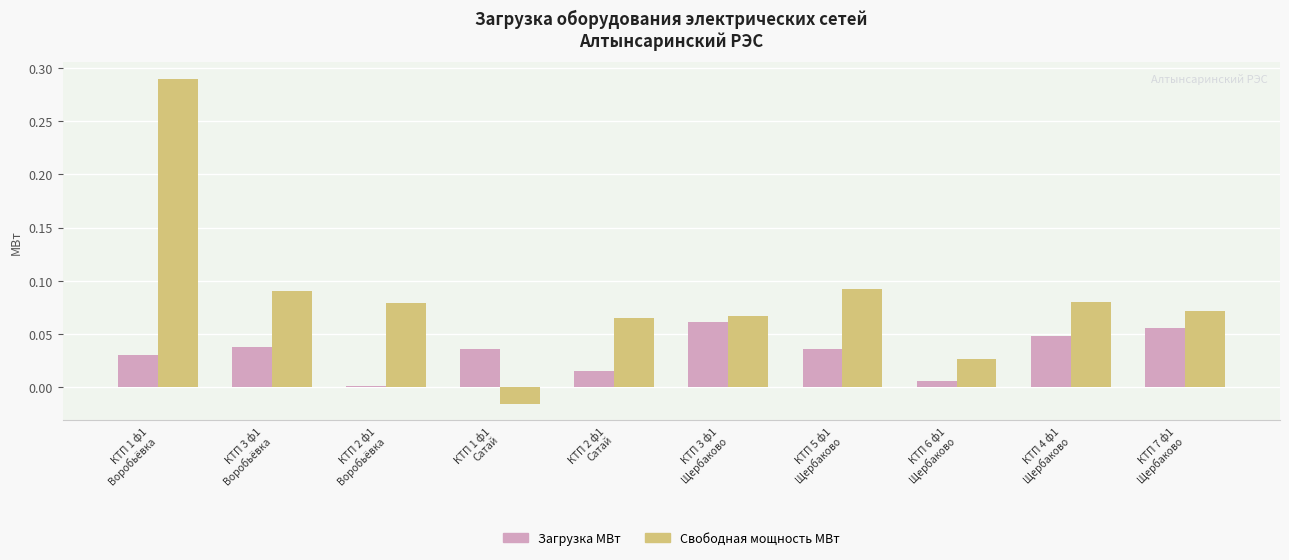

Which series has the largest total across all categories?

Свободная мощность МВт